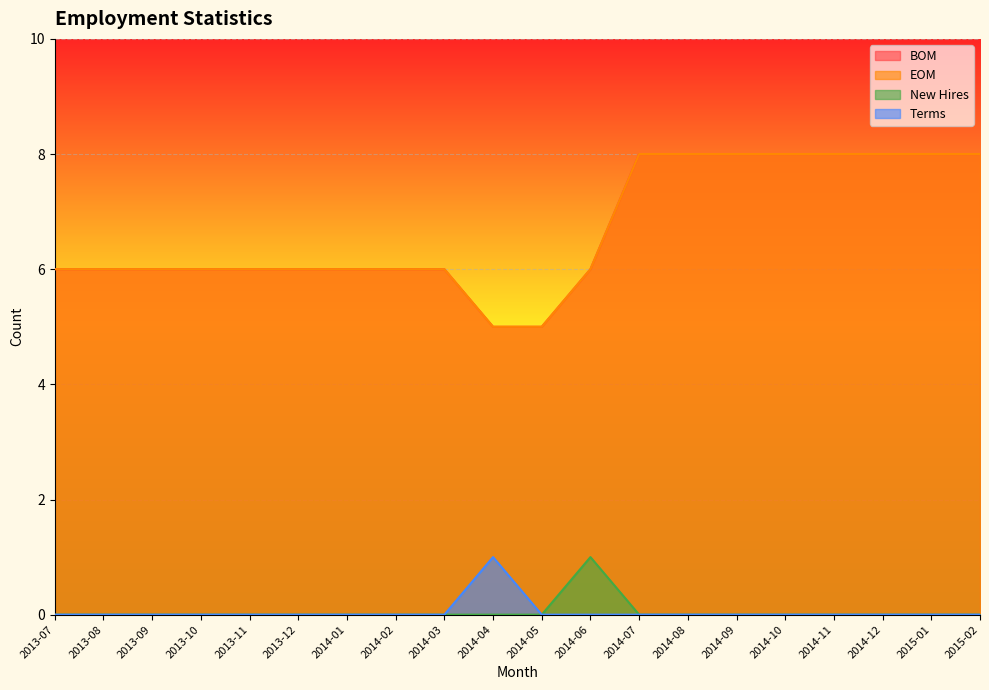

Between 2014-06 and 2014-02, which is larger?

2014-06